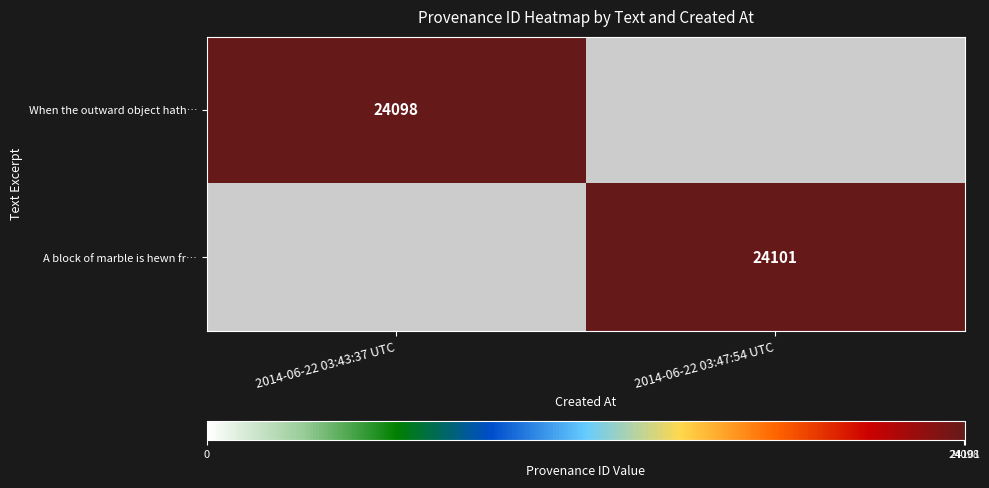

How many distinct data groups are displayed?

2